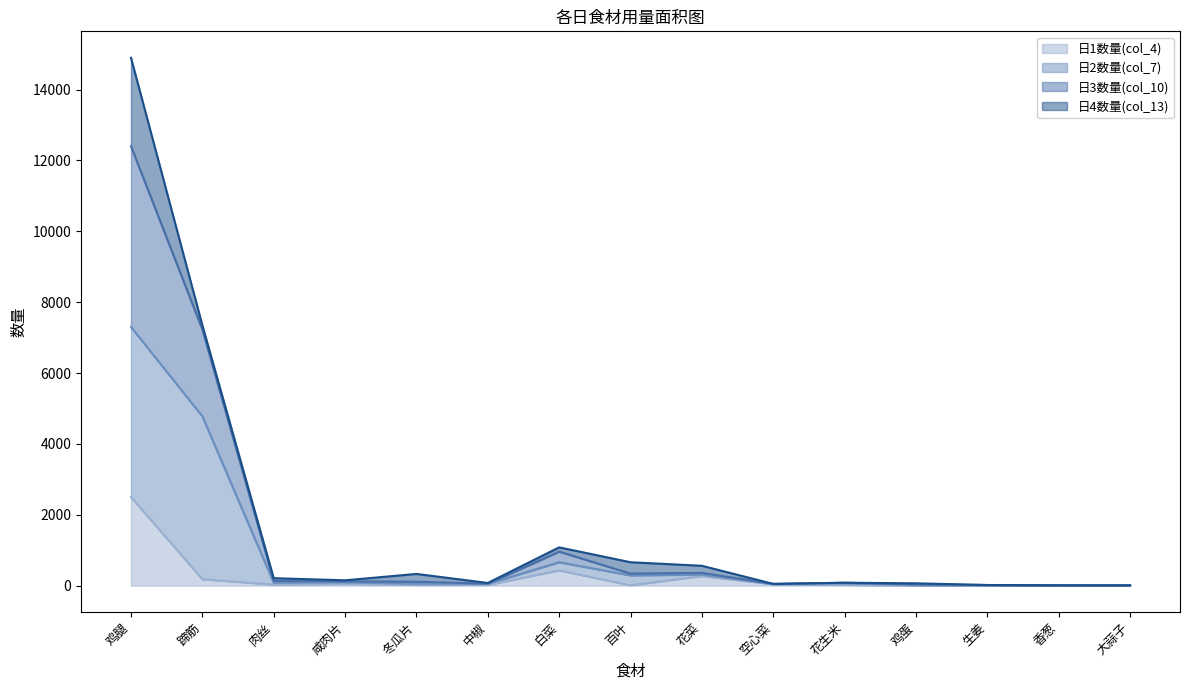

At which category does the chart reach its peak across all series?

鸡腿